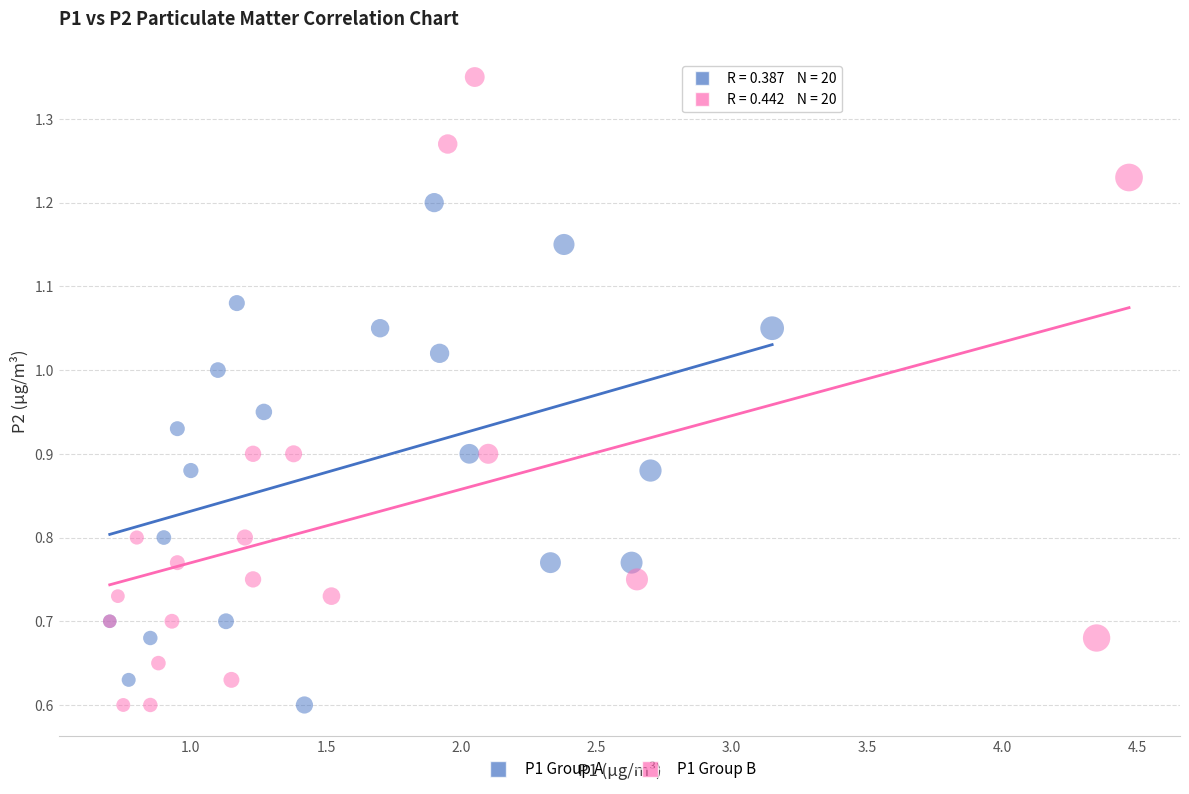

Which series has the widest spread of Y values?

P1 Group B